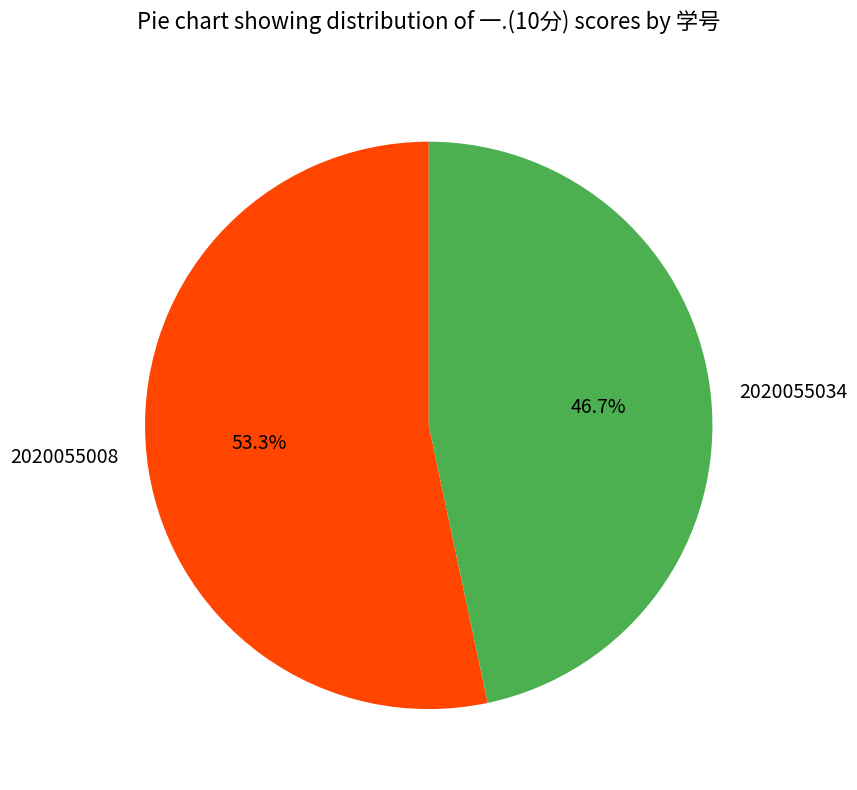

Combined, do 2020055034 and 2020055008 account for over 50%?

Yes